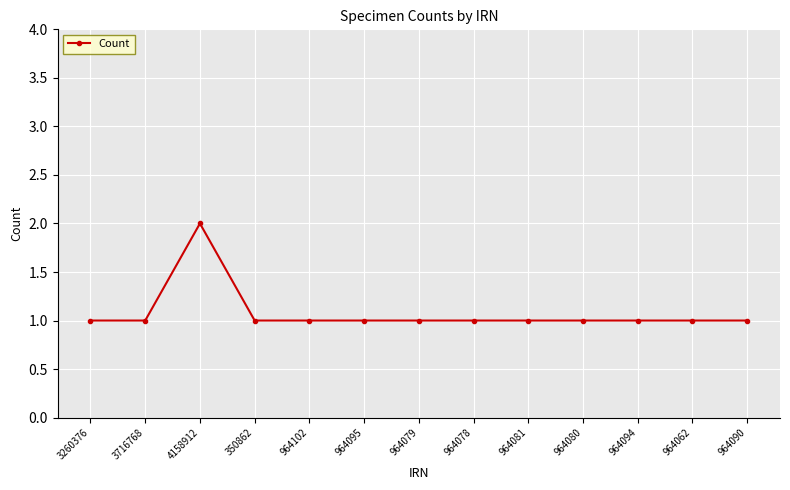

What is the label of the 3rd point from the right?

964094